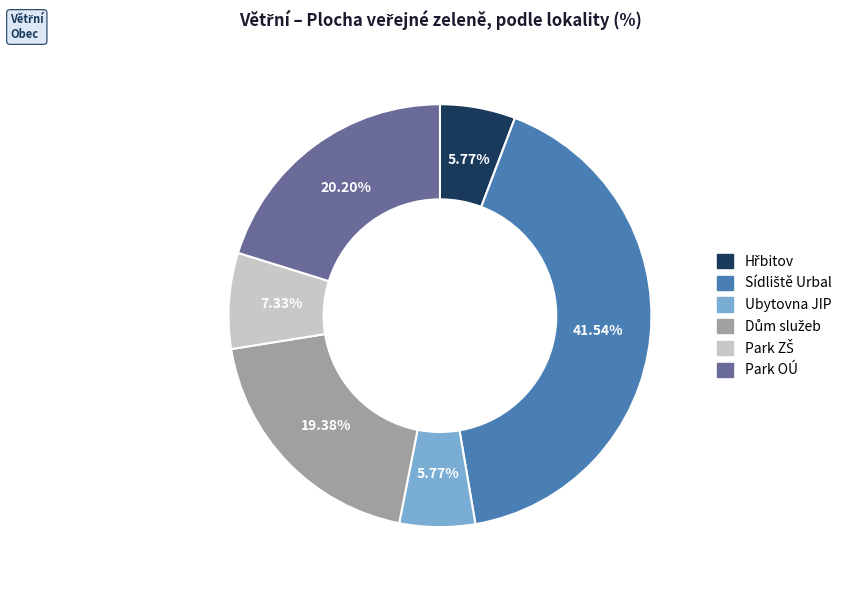

Does Ubytovna JIP represent more than half of the total?

No